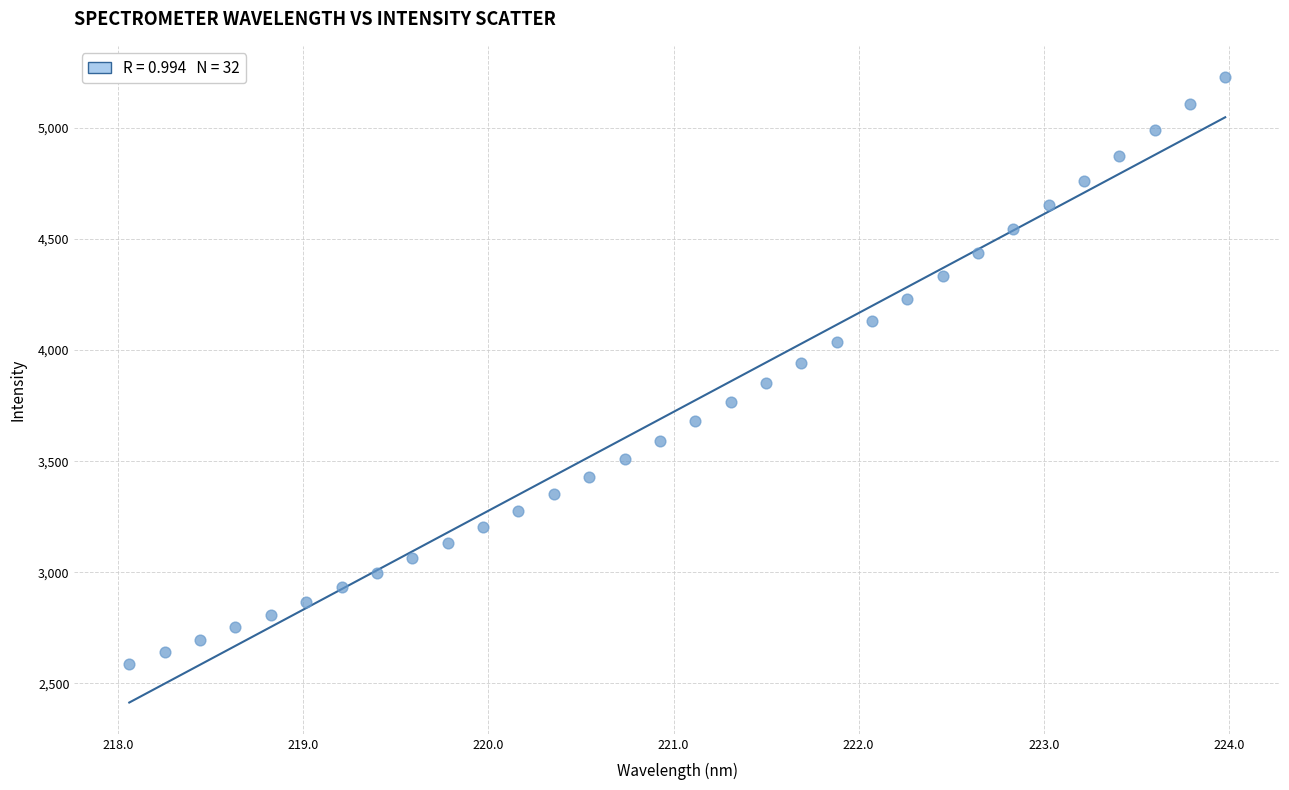

What is the range of Y values (max minus min)?

2638.8